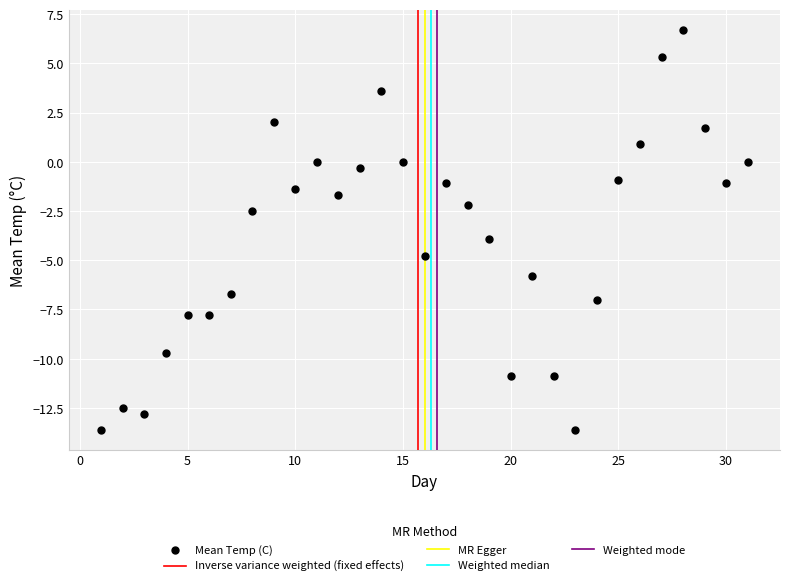

What Y value in the scatter plot is closest to -3?

-2.5